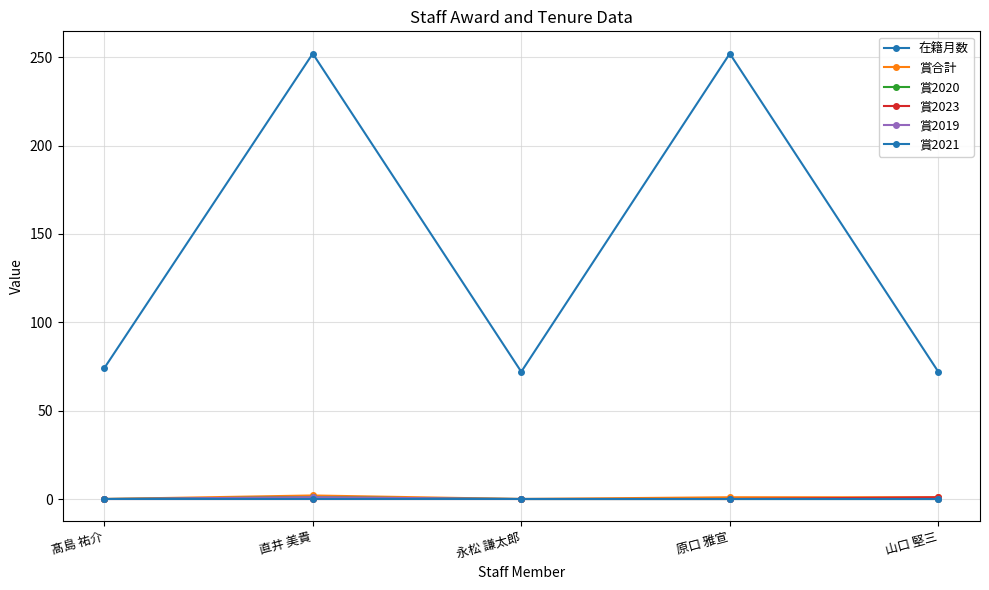

Does the chart have visible grid lines?

Yes